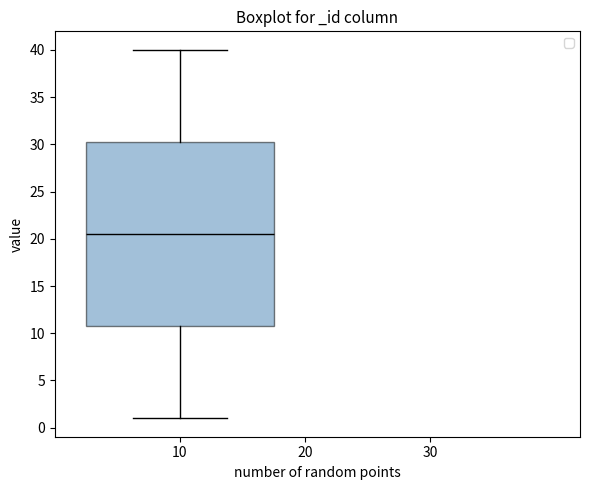

Transcribe this box plot: give where the median line is, the range the box spans, and where the two whiskers end, as read against the y-axis. The values are not printed on the chart, so give them approximately, as read against the axis.

median 20.5, box 11.0 to 30.5, whiskers 1.0 to 40.0